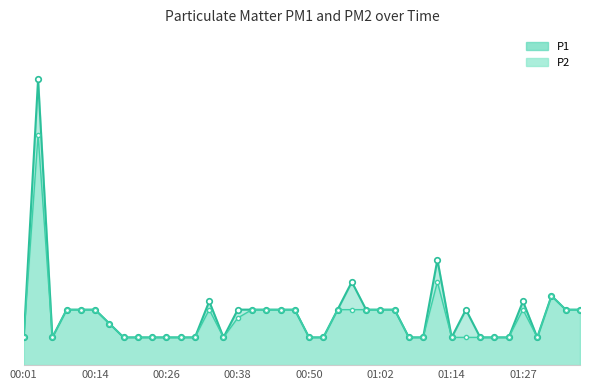

List the labels in order of P2 value, smallest first.

00:01, 00:26, 01:27, 8, 9, 10, 11, 12, 14, 20, 21, 27, 28, 30, 31, 32, 33, 34, 36, 01:14, 15, 00:38, 00:50, 01:02, 13, 16, 17, 18, 19, 22, 23, 24, 25, 26, 35, 38, 39, 37, 29, 00:14